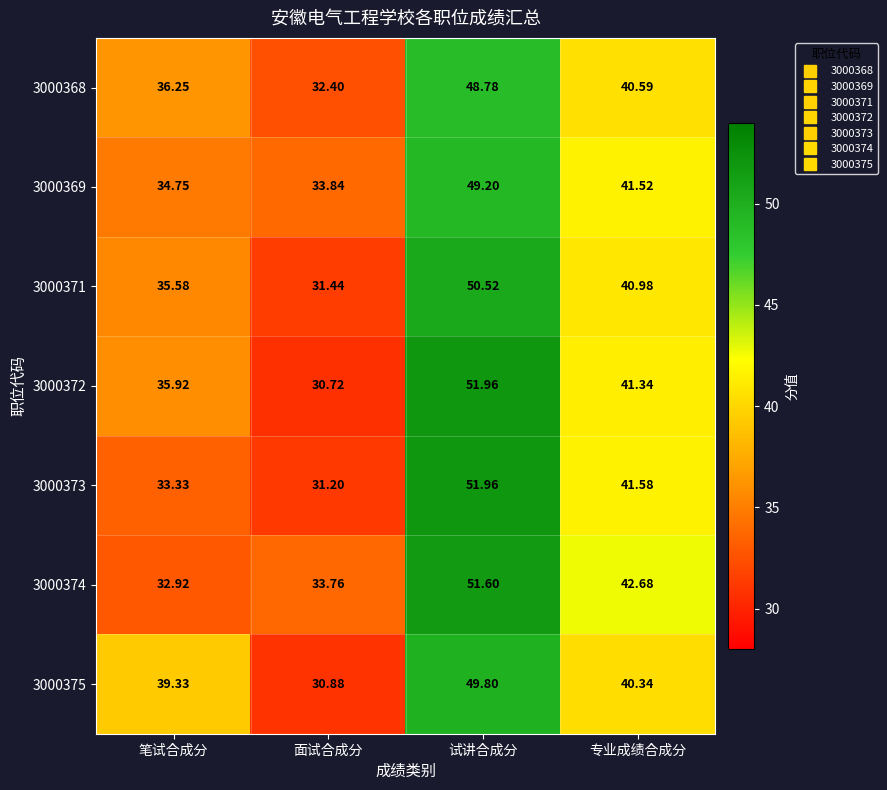

Rank the series at 面试合成分 from highest to lowest value.

3000369, 3000374, 3000368, 3000371, 3000373, 3000375, 3000372